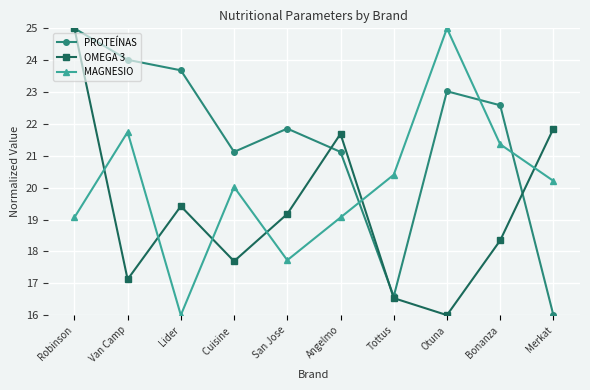

How many distinct data groups are displayed?

3